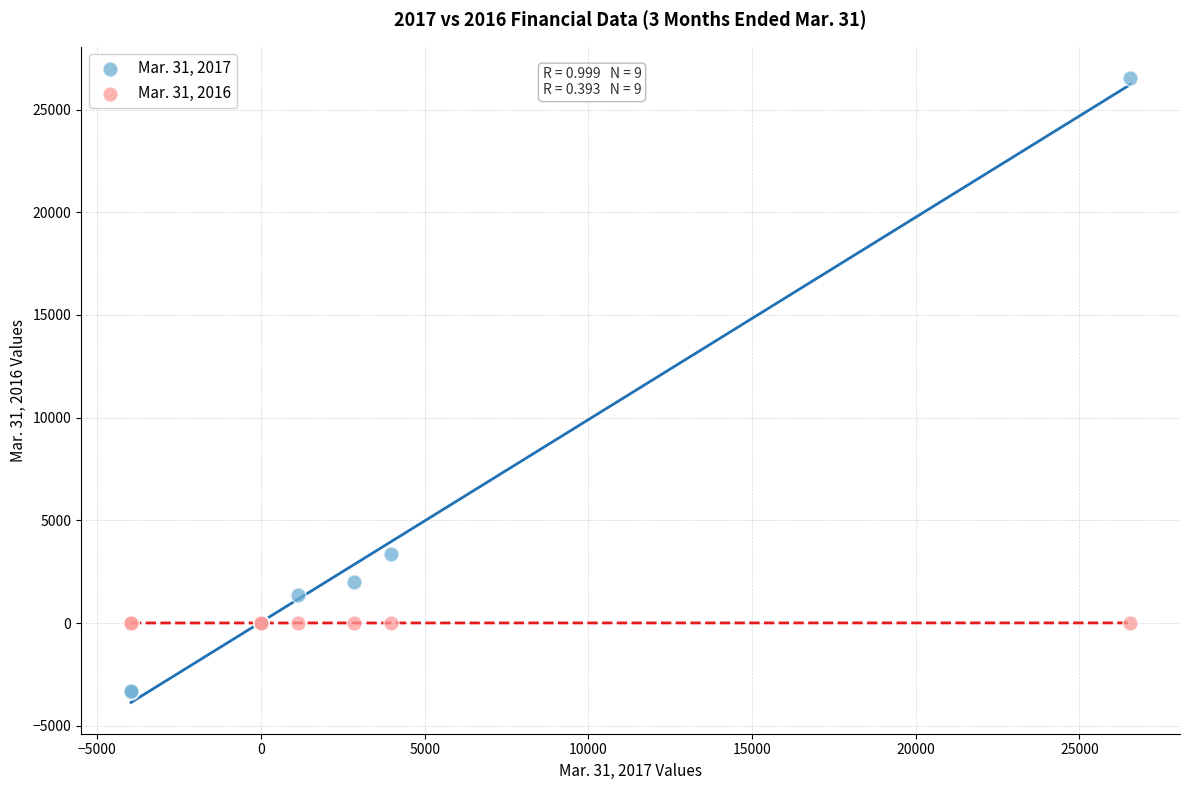

Across all series, what Y value is closest to 11596?

3352.0